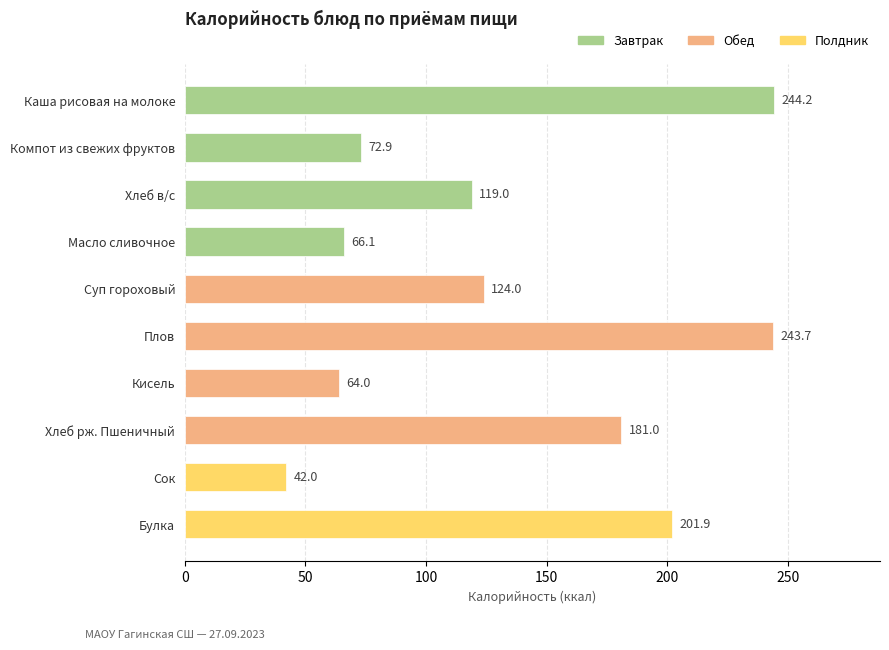

Reading bottom to top, list all the values displayed in this chart.

Булка=201.9	Сок=42.0	Хлеб рж. Пшеничный=181.0	Кисель=64.0	Плов=243.7	Суп гороховый=124.0	Масло сливочное=66.1	Хлеб в/с=119.0	Компот из свежих фруктов=72.9	Каша рисовая на молоке=244.2